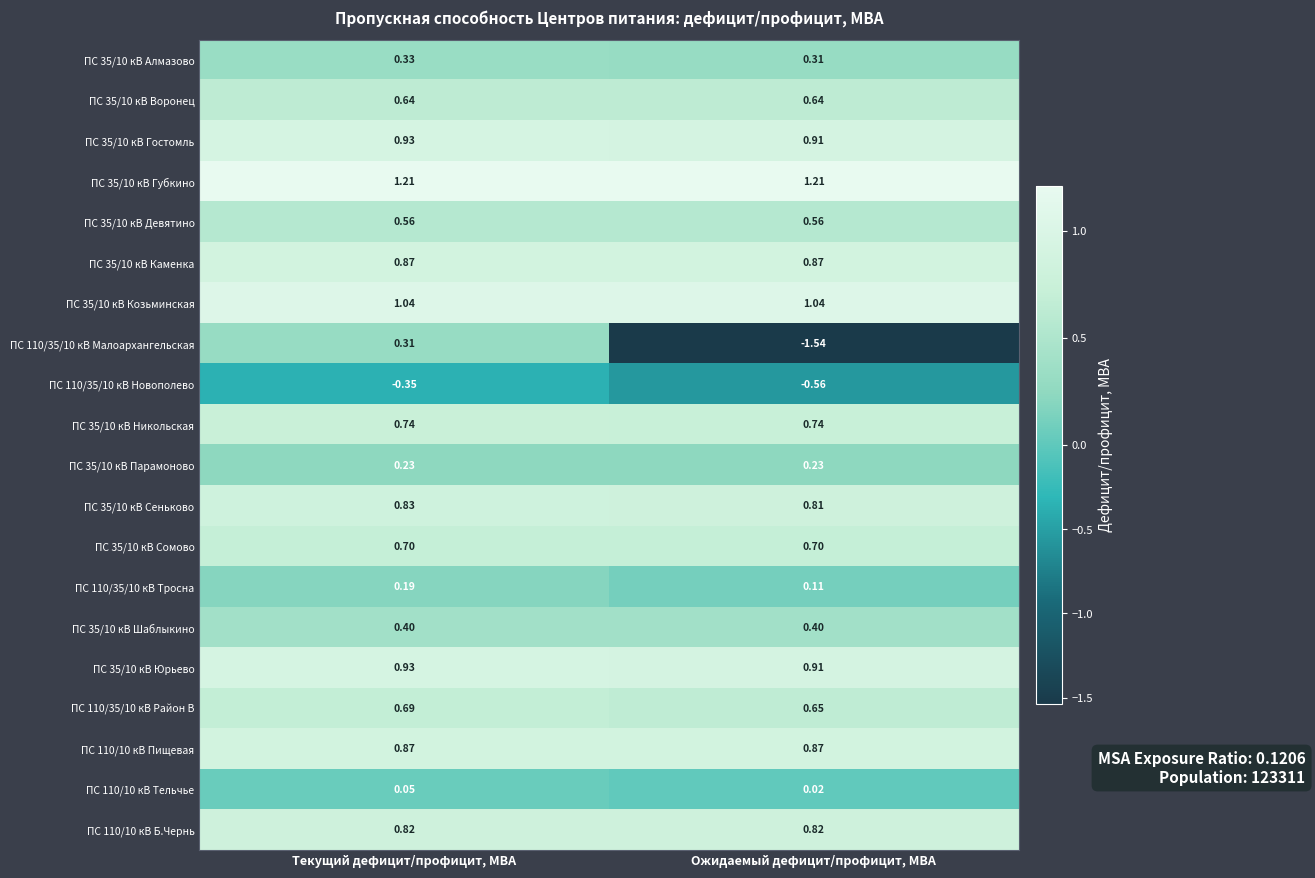

List the labels in order of ПС 35/10 кВ Сеньково value, largest first.

Текущий дефицит/профицит, МВА, Ожидаемый дефицит/профицит, МВА